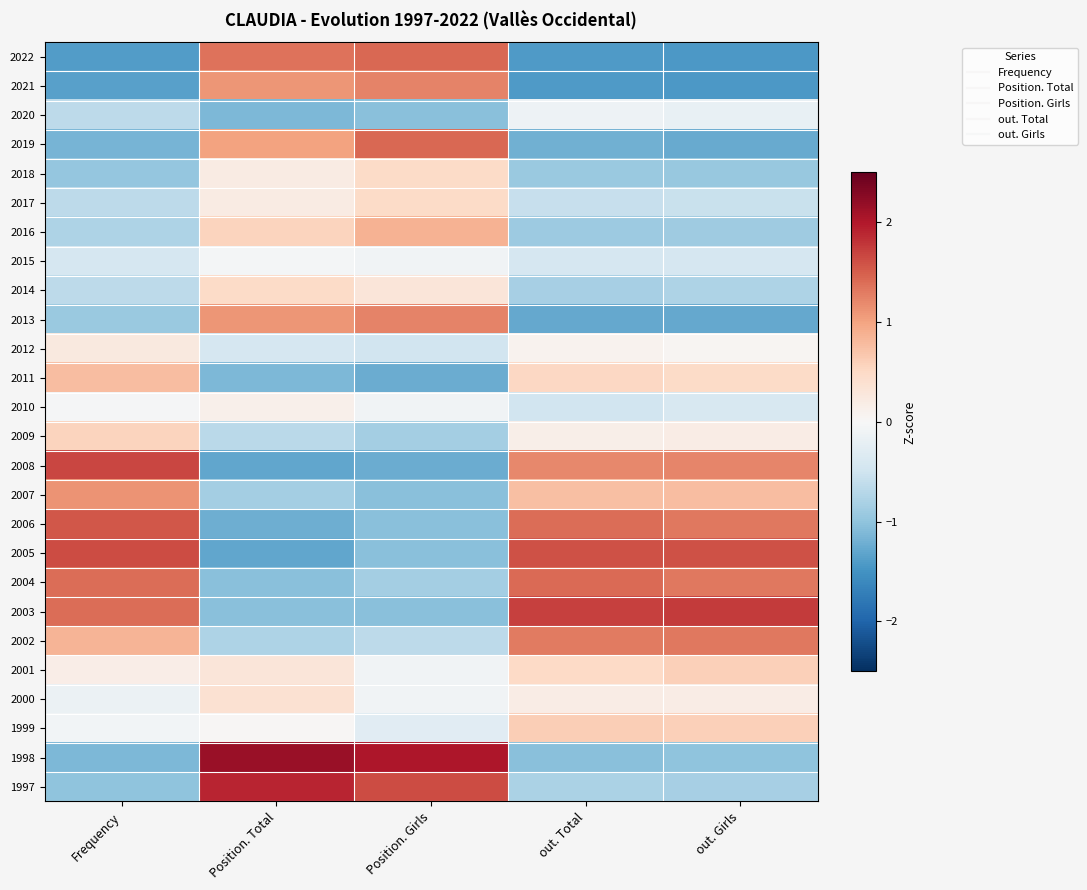

Between Frequency and Position. Total, which is larger?

Position. Total